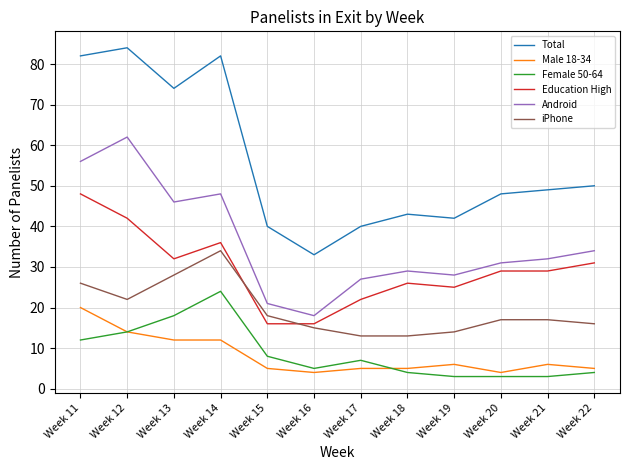

What is the approximate value of Male 18-34 at Week 12, to the nearest 10?

10